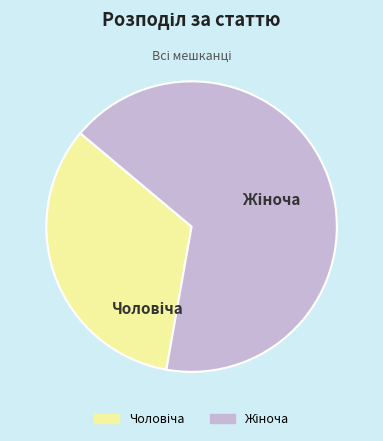

Is there a majority slice in this chart?

Yes